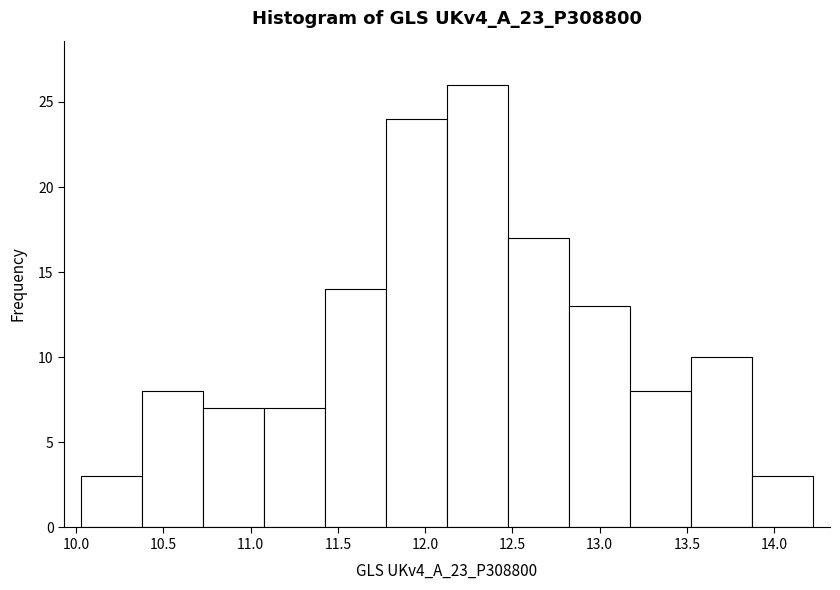

How tall is the bar that spans 13.50 to 13.85 on the x-axis? Neither the bar edges nor the heights are printed on the chart, so give them approximately, as read against the axes.

10